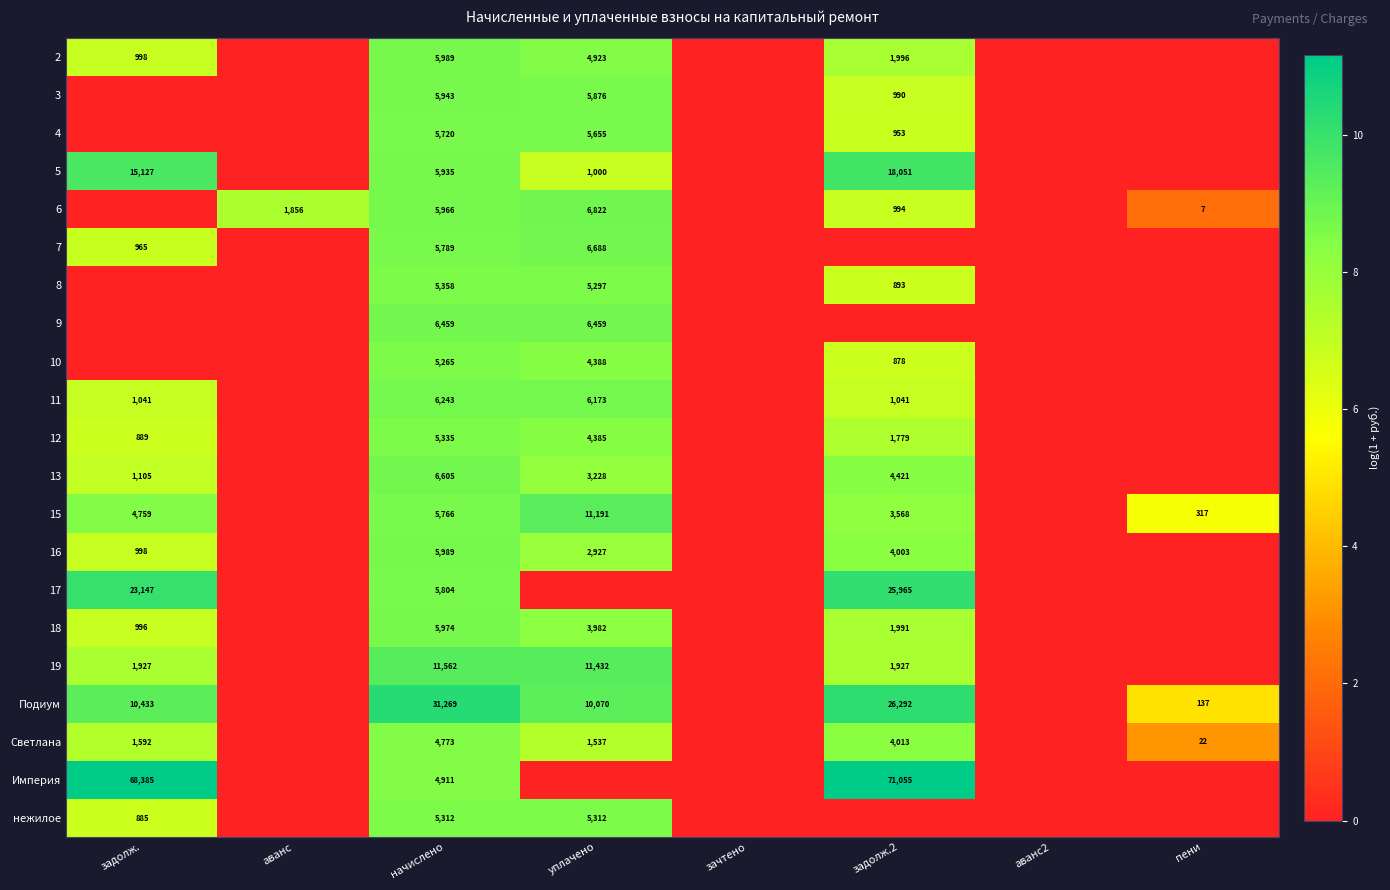

True or false: 11 has a value of 1612 at задолж..

False